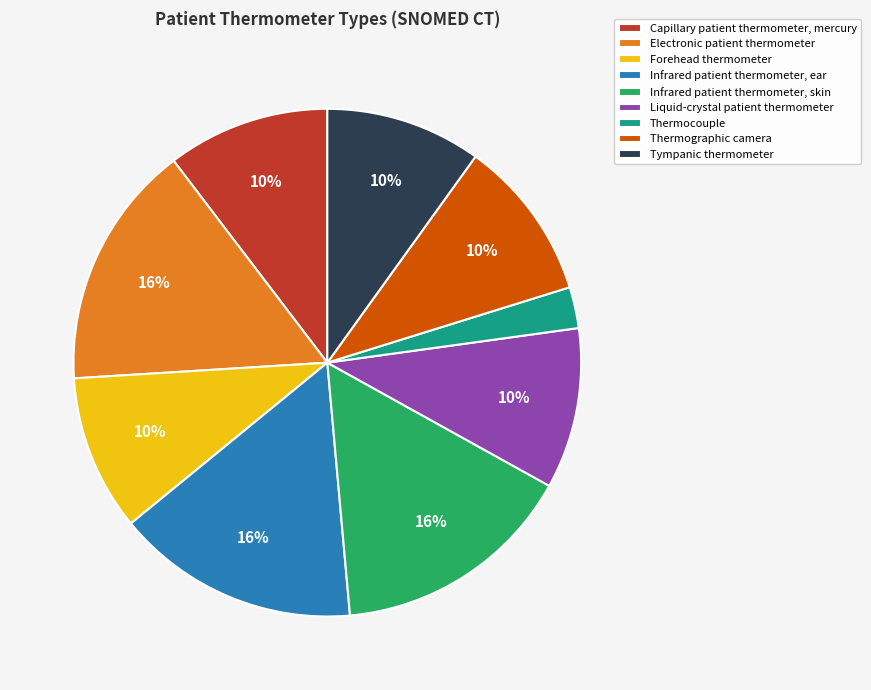

To the nearest percent, what is the difference between the largest and smallest slice percentages?

13%